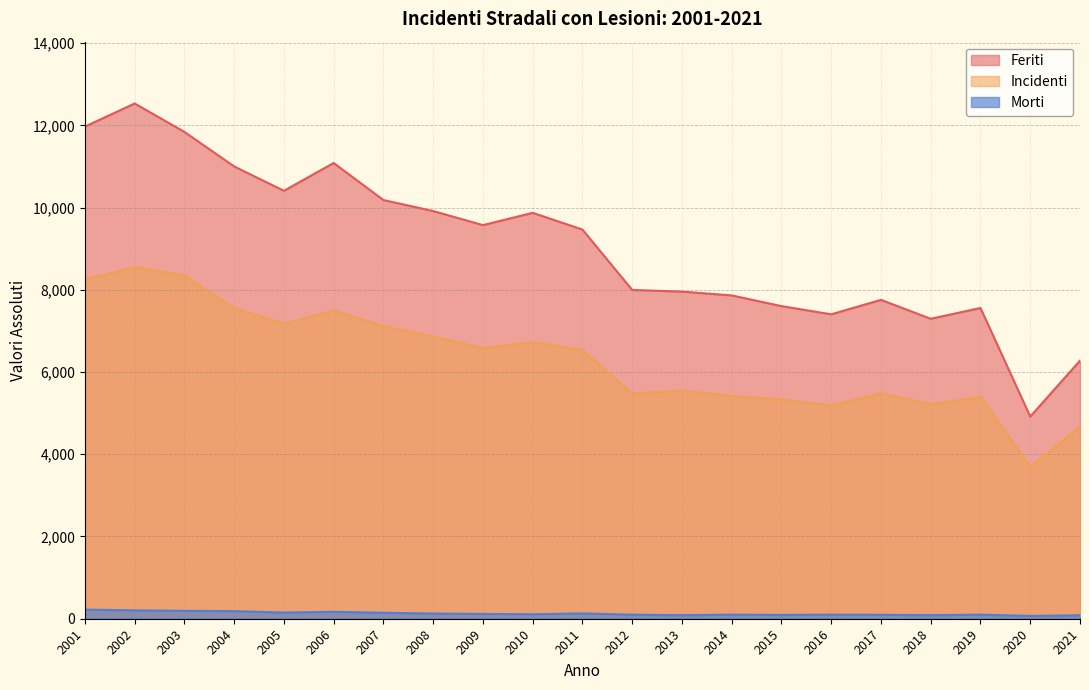

Which category has the lowest value across all series?

2020